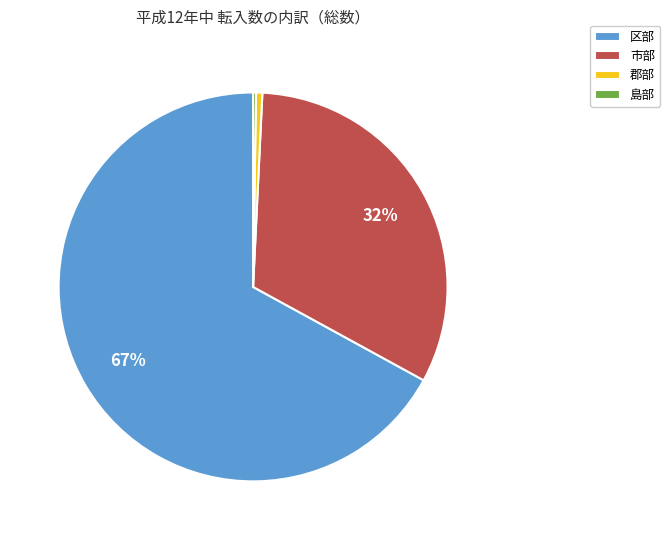

Does any single category account for the majority?

Yes